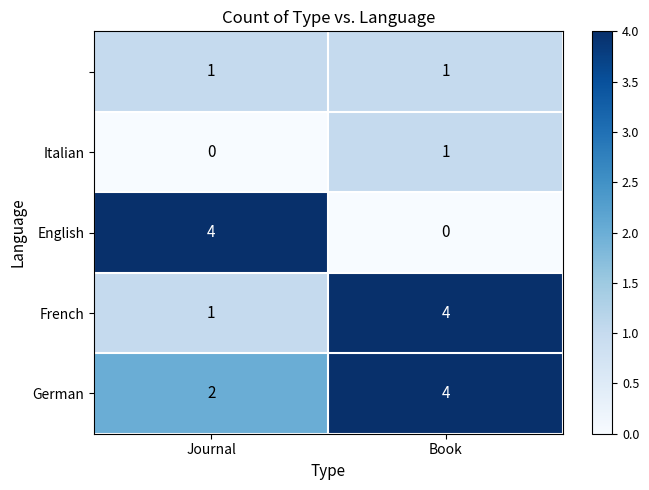

What is the difference between the highest and lowest values at Journal?

4